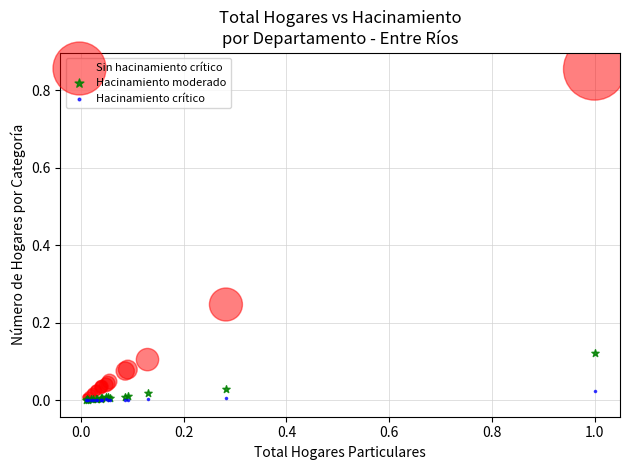

Which series has the largest Y range (max minus min)?

Sin hacinamiento crítico